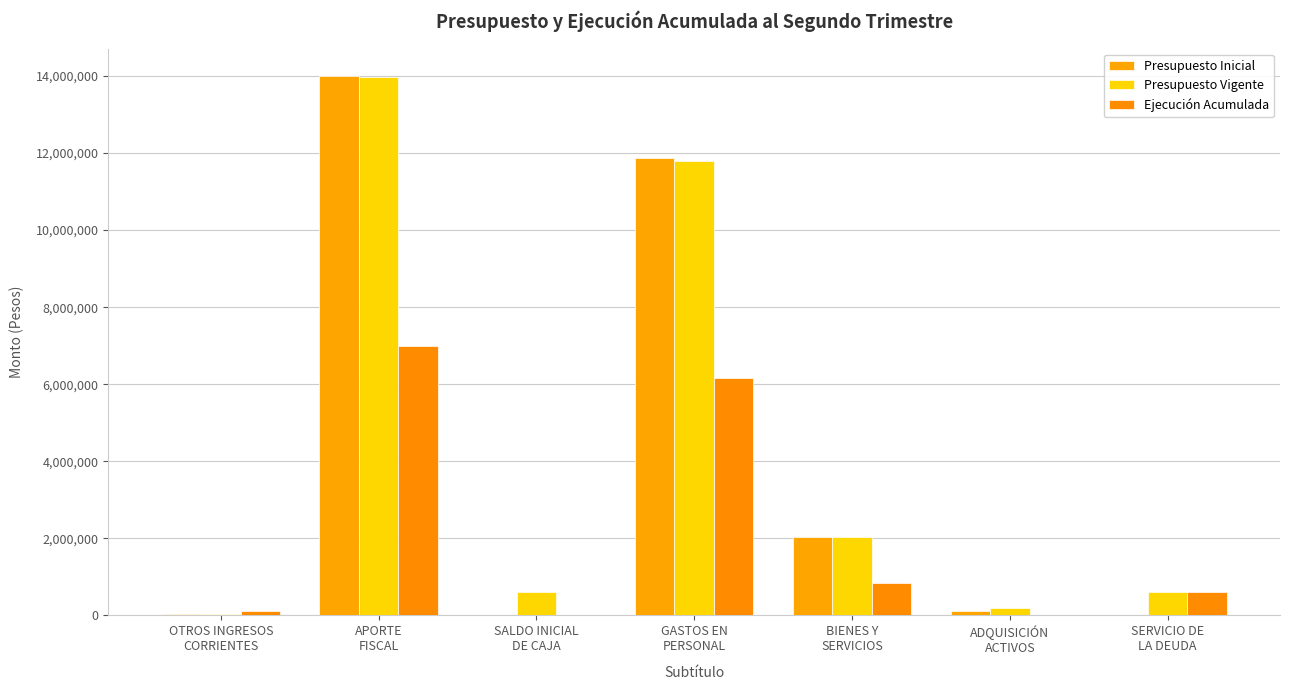

How many groups of bars are there?

7